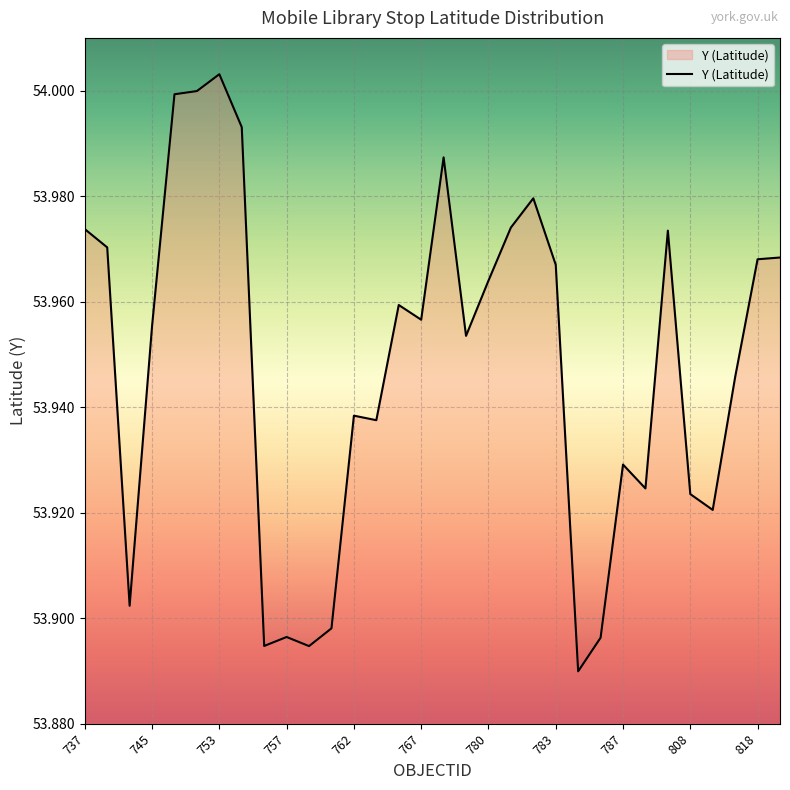

What is the value of the 15th point from the left?

54.0